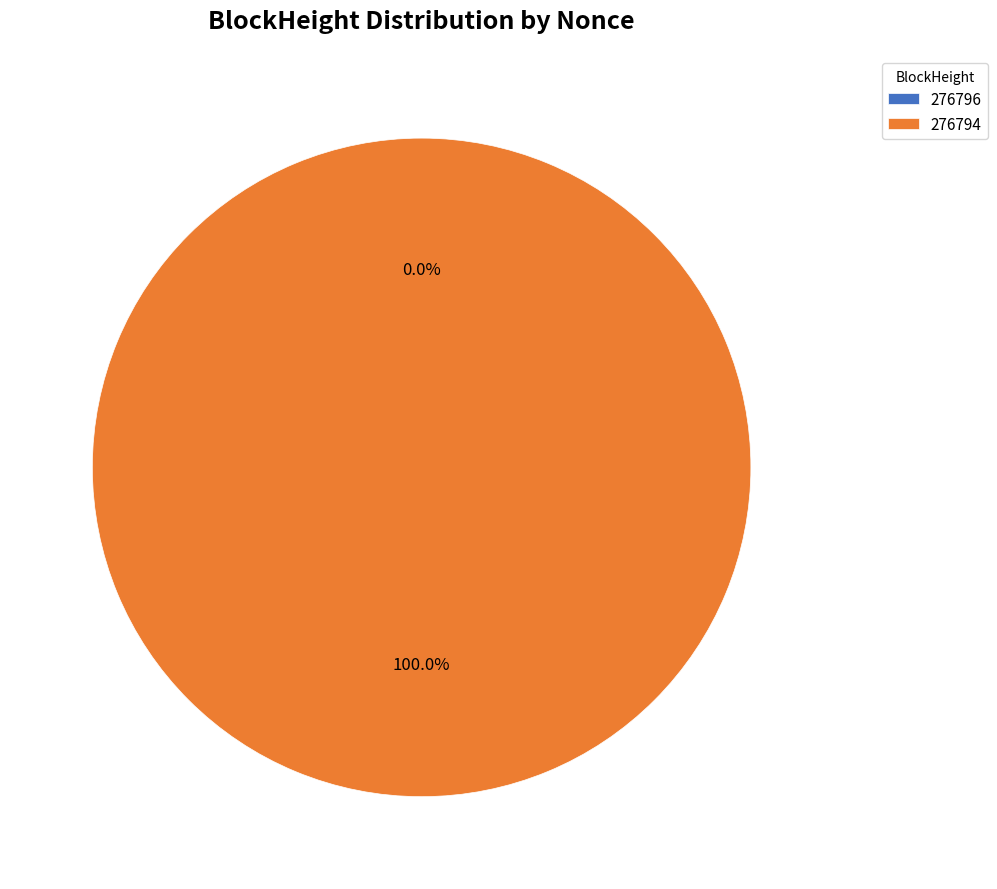

The 276794 slice represents 100% of the pie. True or false?

True